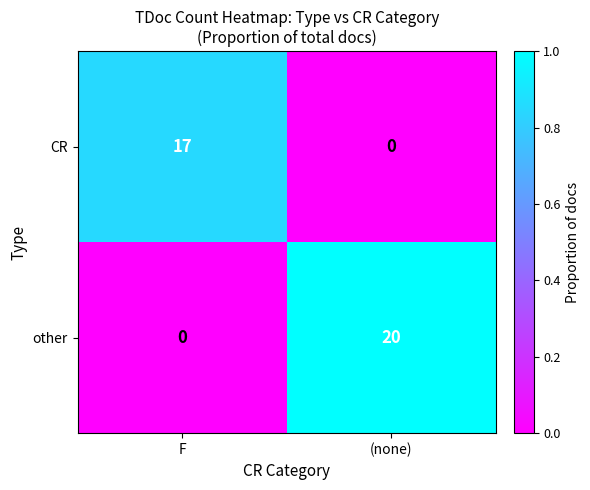

Which series has the largest total across all categories?

other